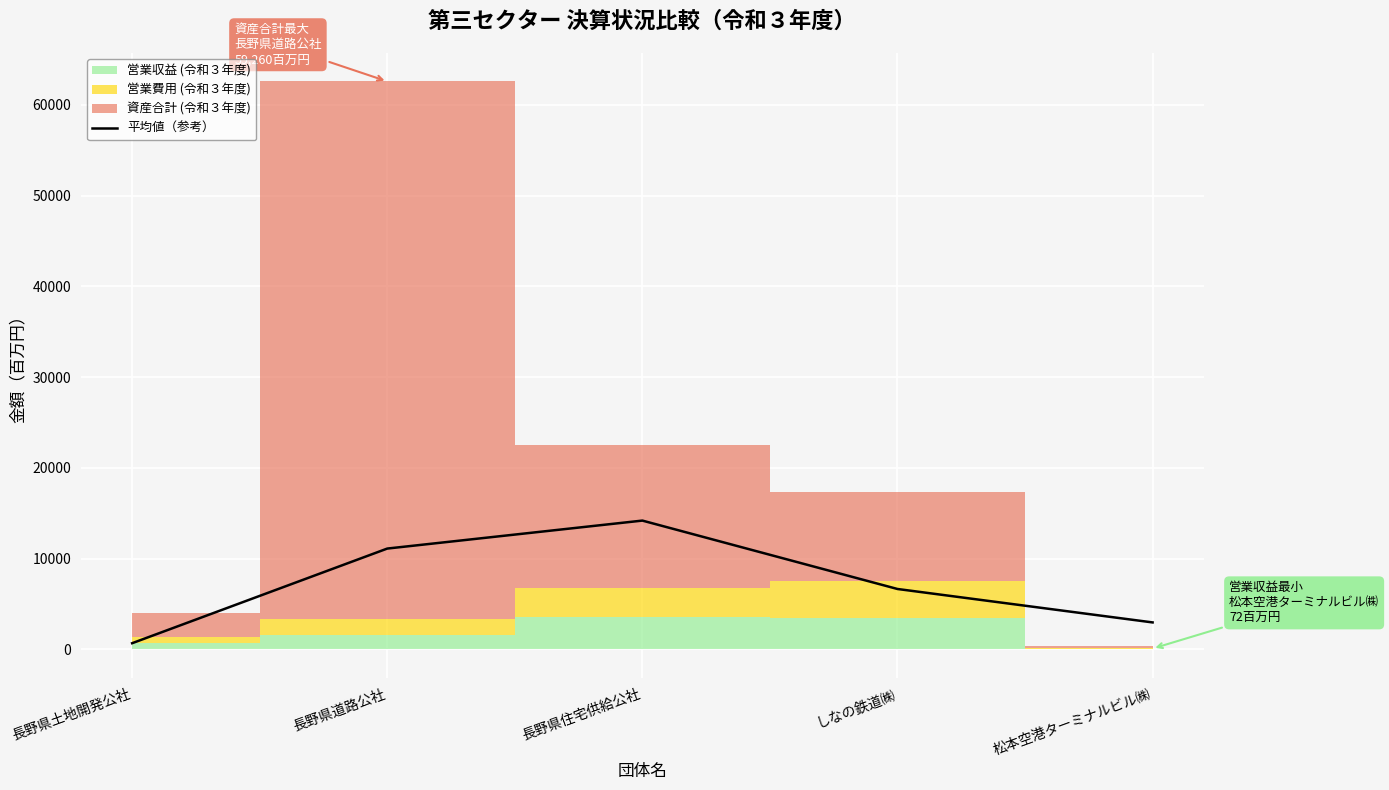

Which has a higher value, しなの鉄道㈱ or 松本空港ターミナルビル㈱?

しなの鉄道㈱